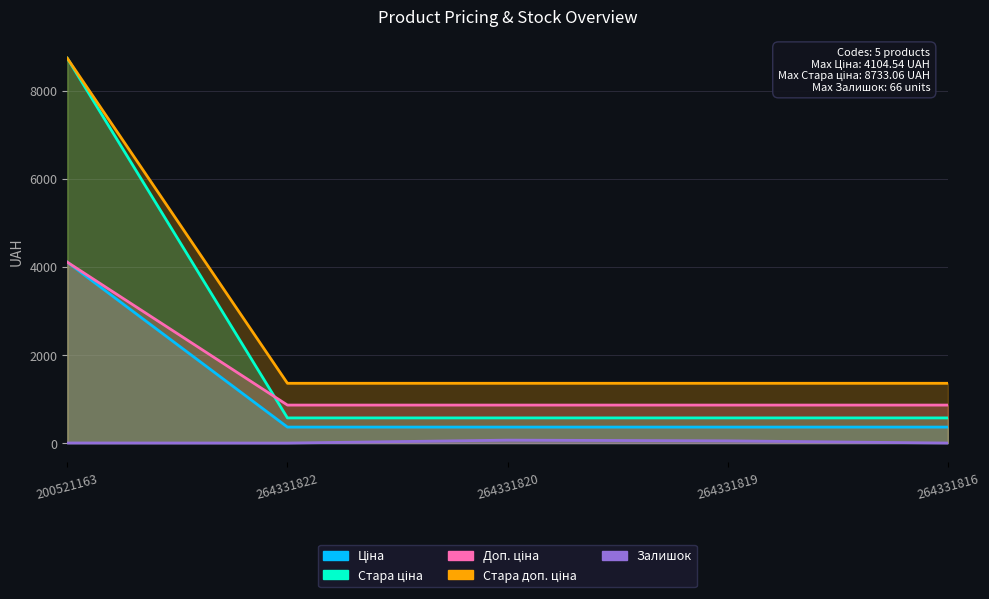

Reading left to right, list all the values displayed in this chart.

Ціна: 4105.0	862.0	862.0	862.0	862.0
Стара ціна: 4104.5	362.6	362.6	362.6	362.6
Доп. ціна: 8733.1	570.8	570.8	570.8	570.8
Стара доп. ціна: 8733.1	1356.3	1356.3	1356.3	1356.3
Залишок: 2.0	0.0	66.0	50.0	0.0